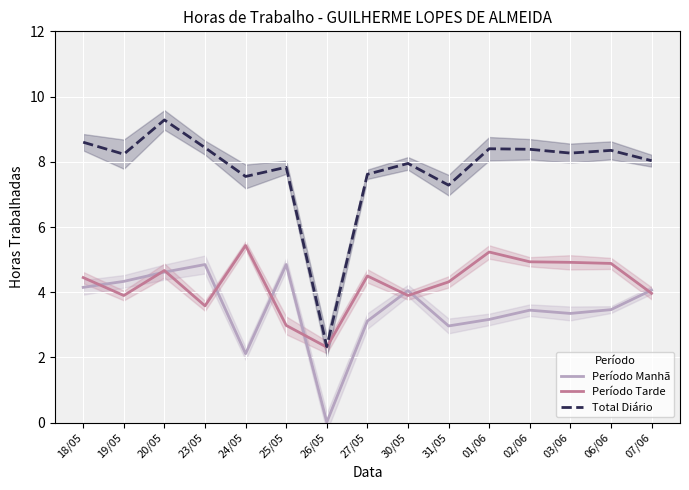

What is the difference between the Total Diário values at 18/05 and 24/05?

1.1